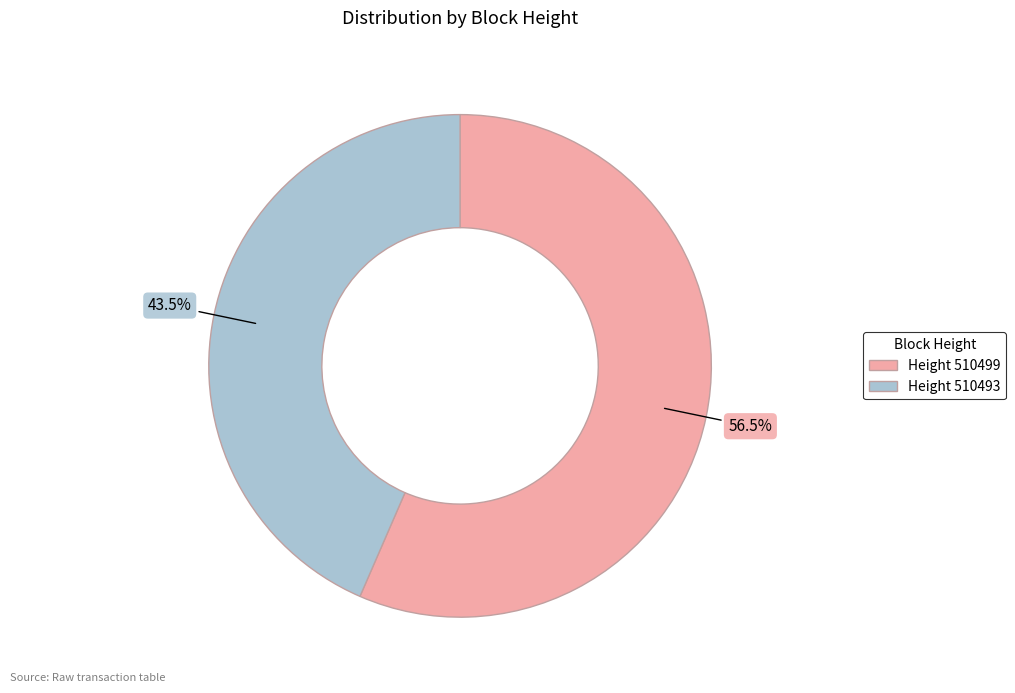

Is there any slice that represents more than half of the pie?

Yes